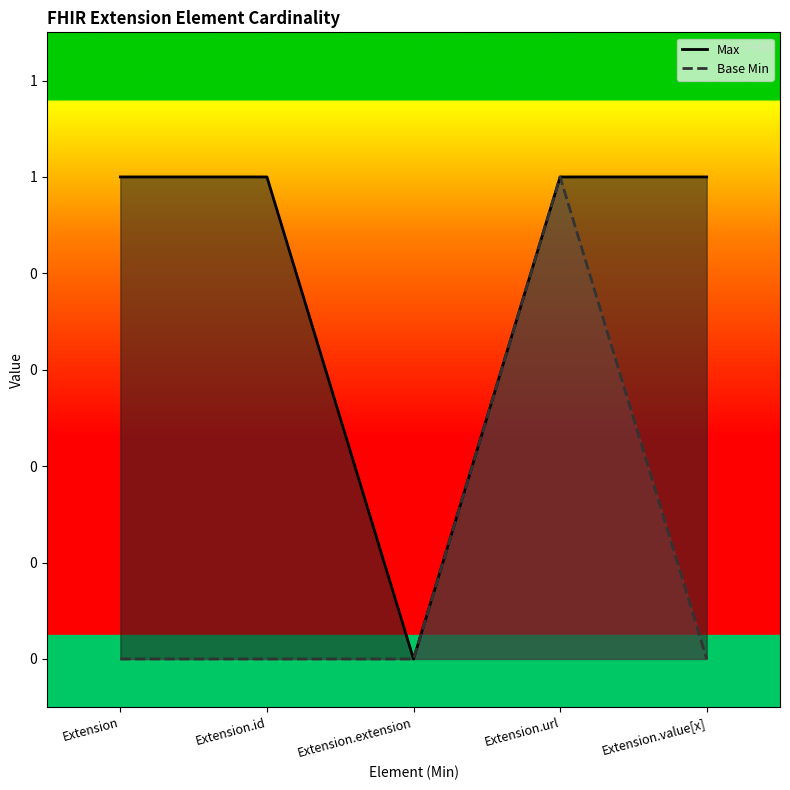

What is the difference between the highest and lowest values at Extension.value[x]?

1